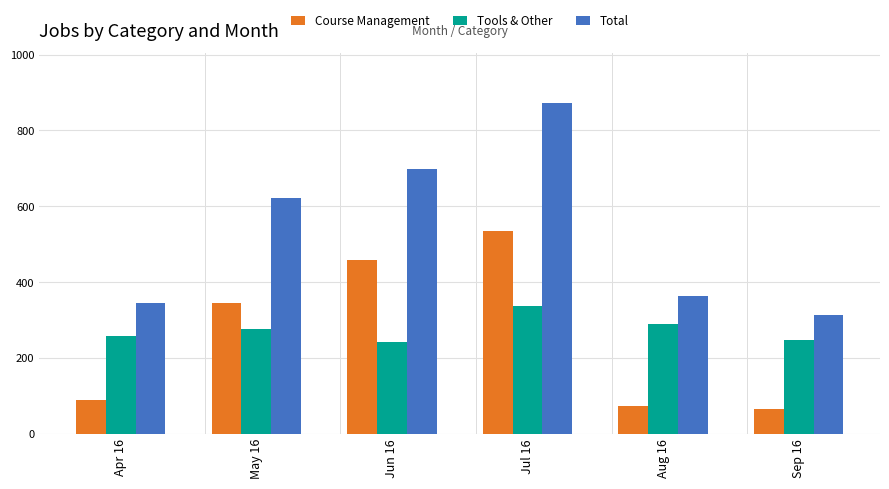

Where is Tools & Other nearest to the value 289?

Aug 16